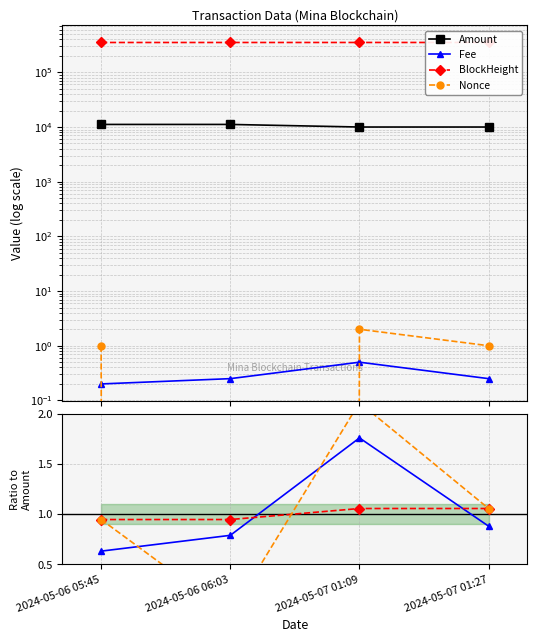

Which series changed the most between 2024-05-07 01:09 and 2024-05-07 01:27?

BlockHeight